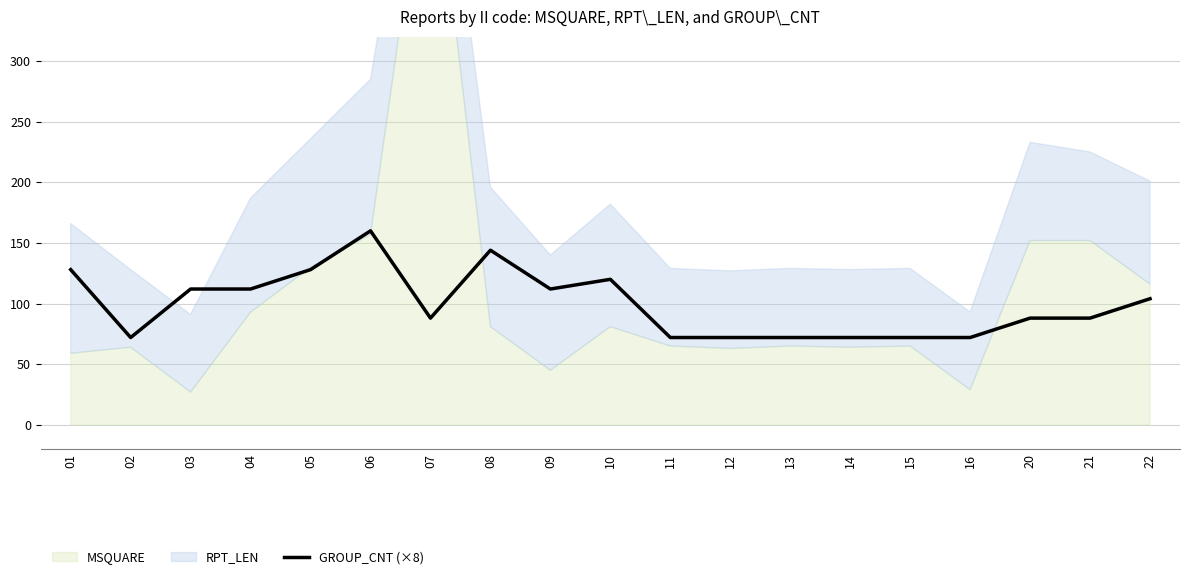

What is the average value?

99